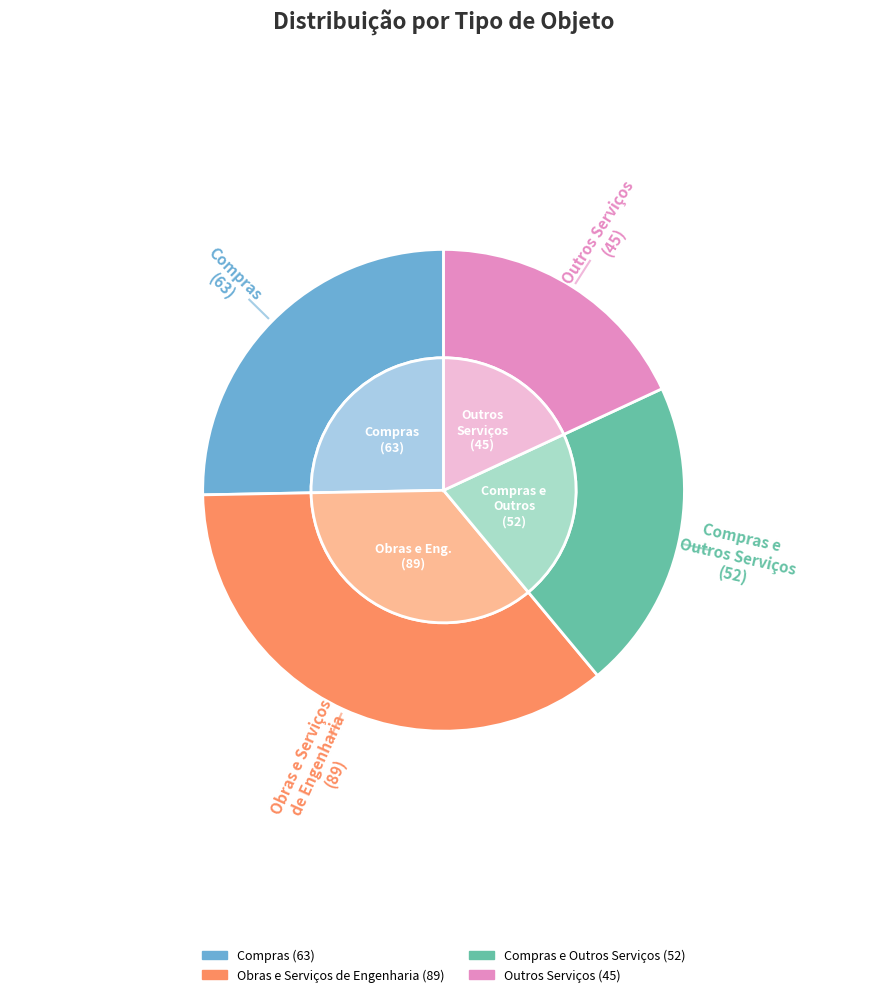

How much of the chart is everything except Compras?

74.7%